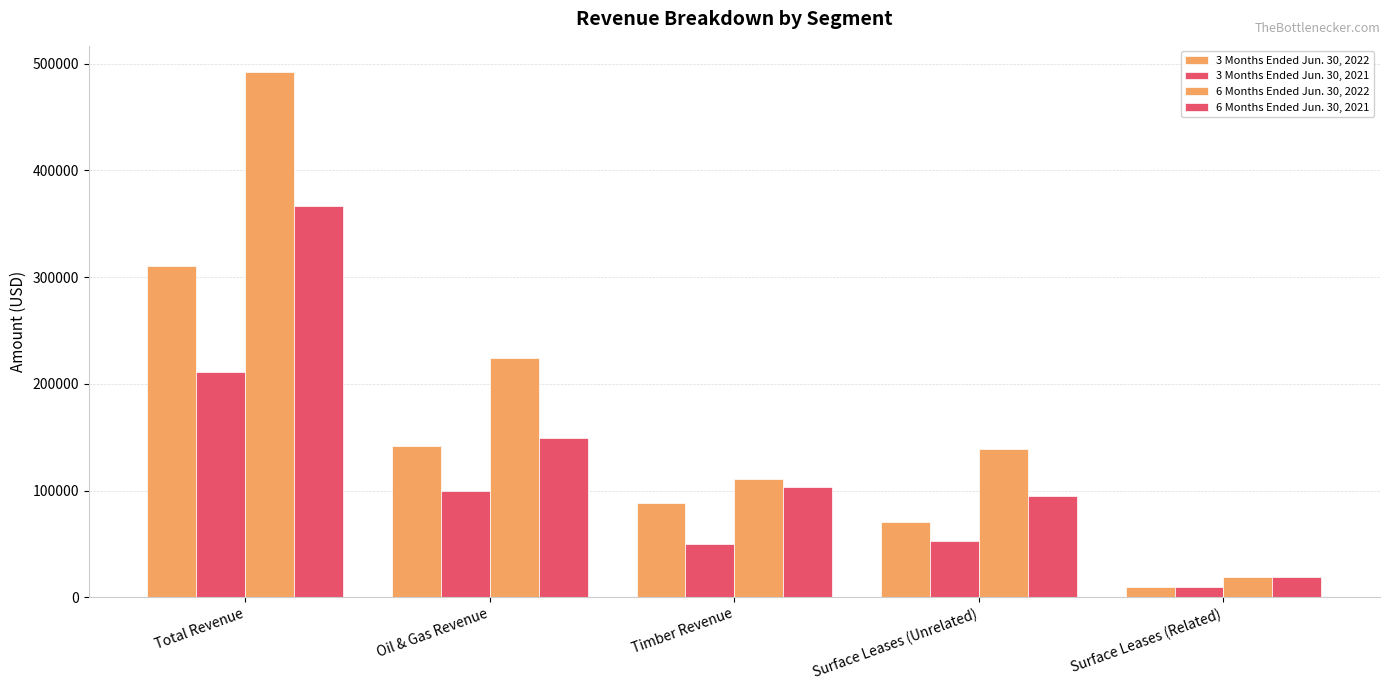

Which has a higher value, Surface Leases (Related) or Timber Revenue?

Timber Revenue